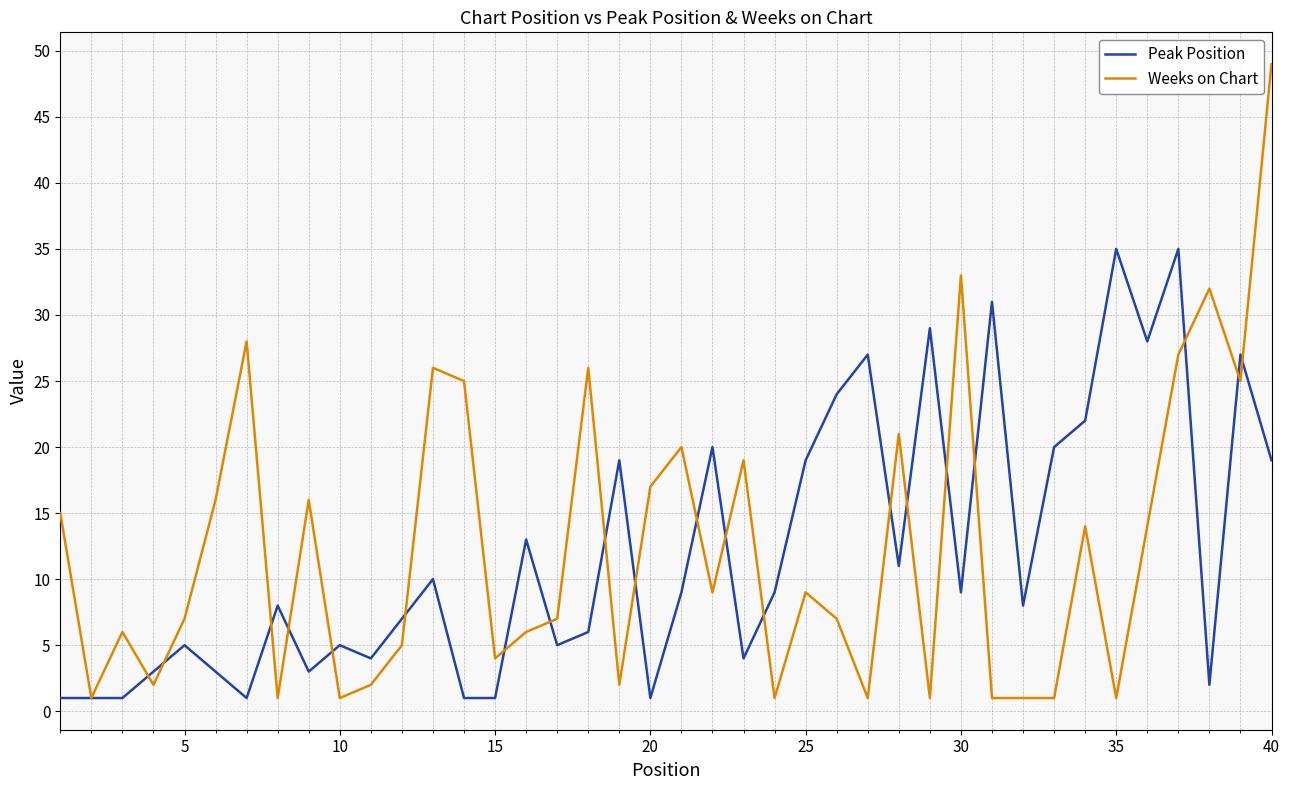

Rank the series by their maximum value, from highest to lowest.

Weeks on Chart, Peak Position